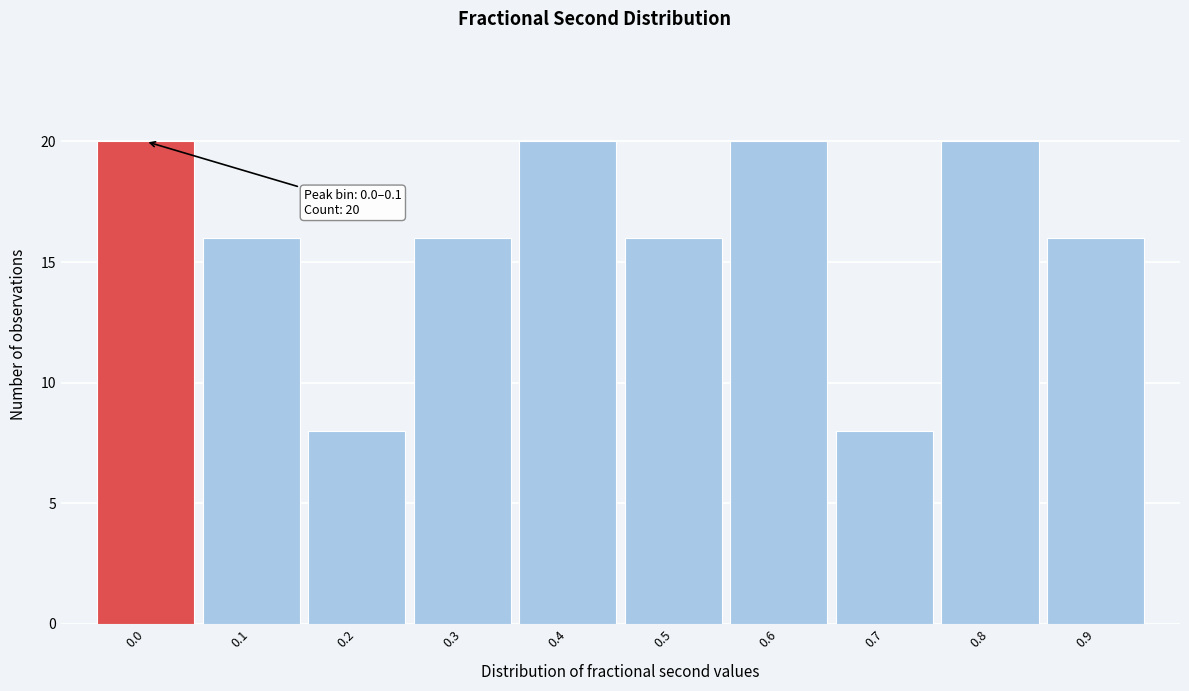

Reading right to left, list all the values displayed in this chart.

0.9=16	0.8=20	0.7=8	0.6=20	0.5=16	0.4=20	0.3=16	0.2=8	0.1=16	0.0=20